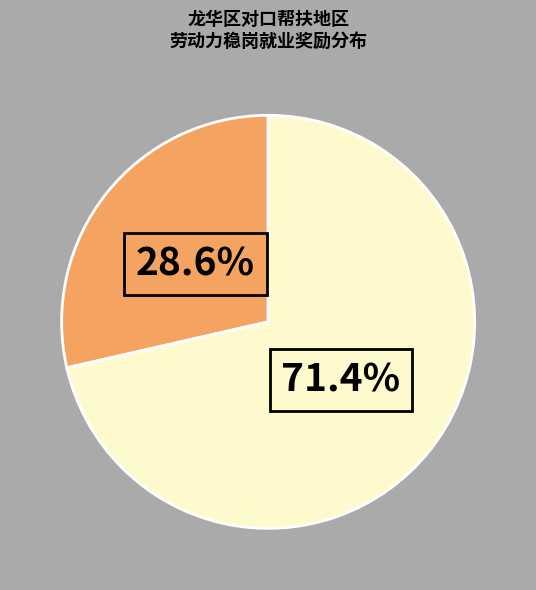

Does any single category account for the majority?

Yes